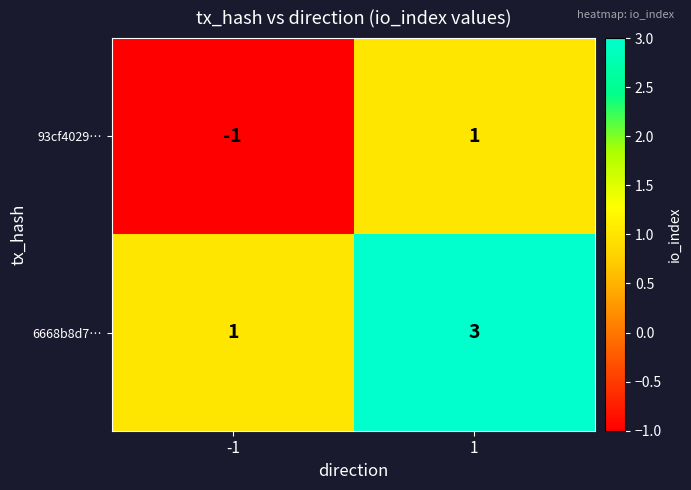

What is the total value across all series at 1?

4